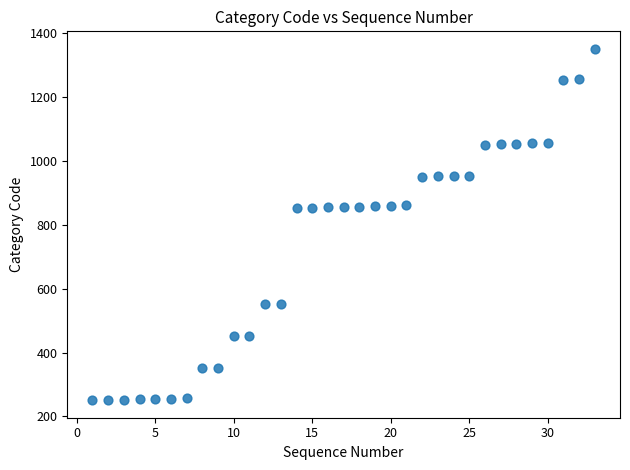

What is the range of X values (max minus min)?

32